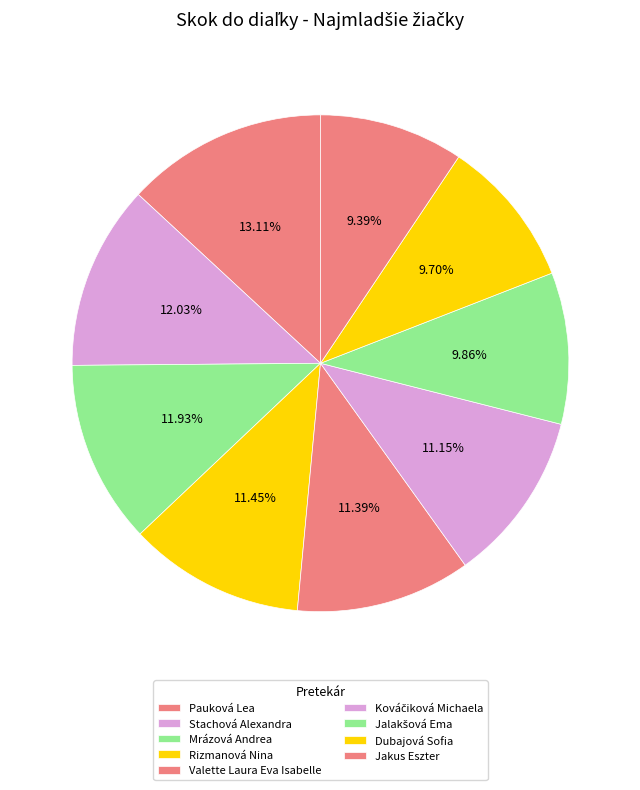

What is the change in value from Stachová Alexandra to Jakus Eszter?

-78